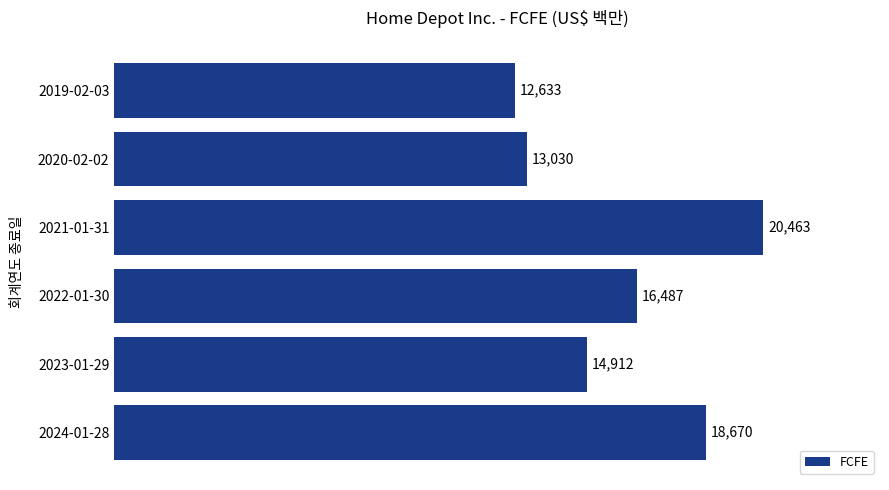

What is the difference between the maximum and minimum values?

7830